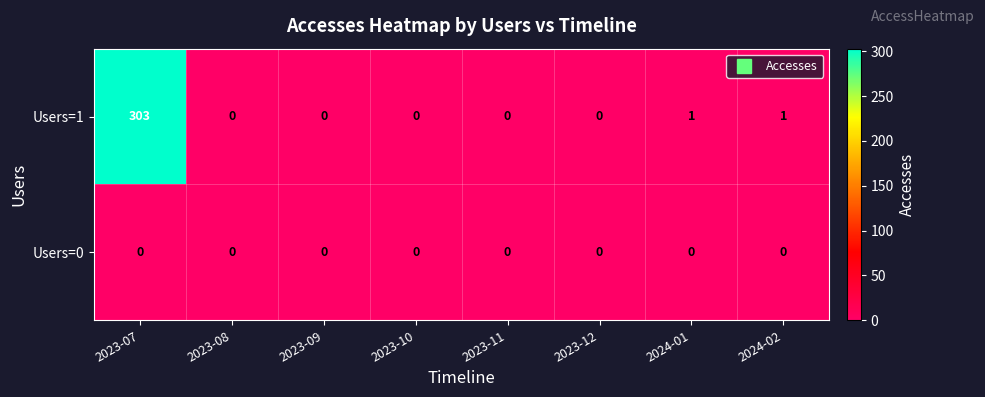

What is the difference between the Users=1 values at 2023-07 and 2023-08?

303